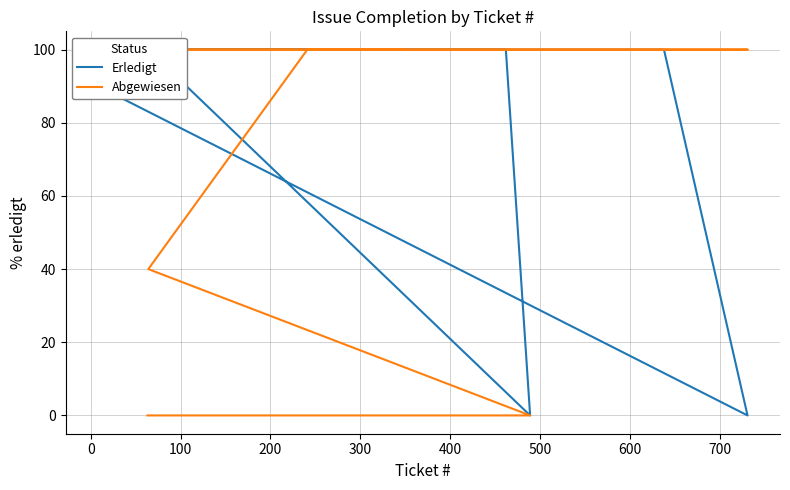

Is it true that Abgewiesen equals 35 at 800?

False